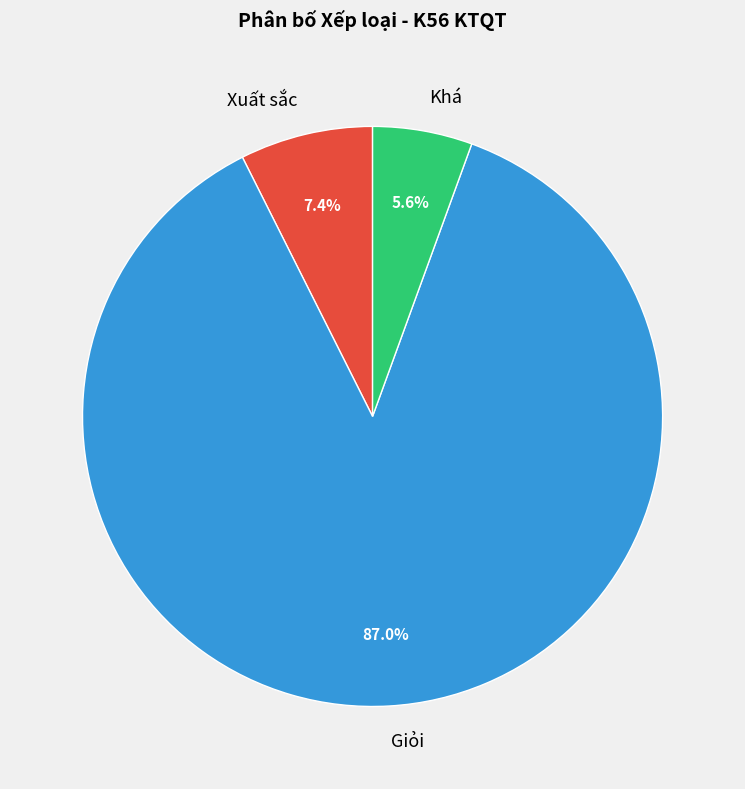

To the nearest percent, what is the combined percentage of Xuất sắc and Giỏi?

94%